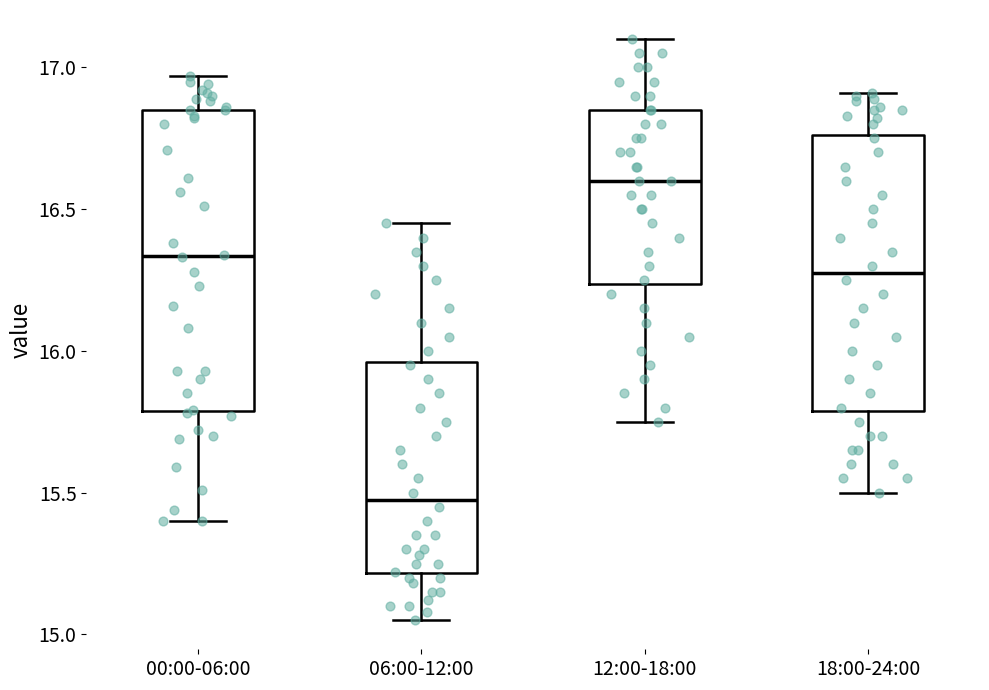

Reading left to right, read every box against the y-axis: the position of its median line, the range the box covers, and the ends of its whiskers. The values are not printed on the chart, so give them approximately, as read against the axis.

00:00-06:00: median 16.35, box 15.80 to 16.85, whiskers 15.40 to 16.95
06:00-12:00: median 15.50, box 15.20 to 15.95, whiskers 15.05 to 16.45
12:00-18:00: median 16.60, box 16.25 to 16.85, whiskers 15.75 to 17.10
18:00-24:00: median 16.30, box 15.80 to 16.75, whiskers 15.50 to 16.90